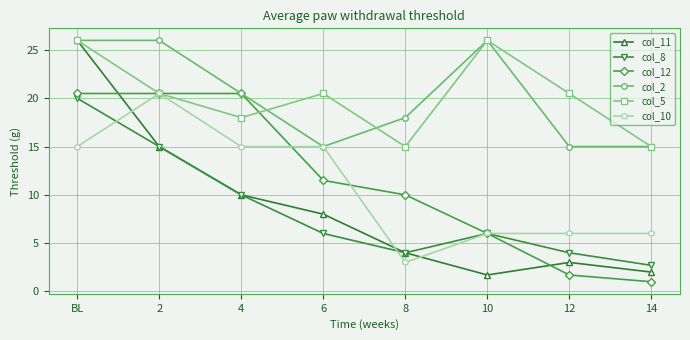

Which label corresponds to the smallest value in the chart?

14